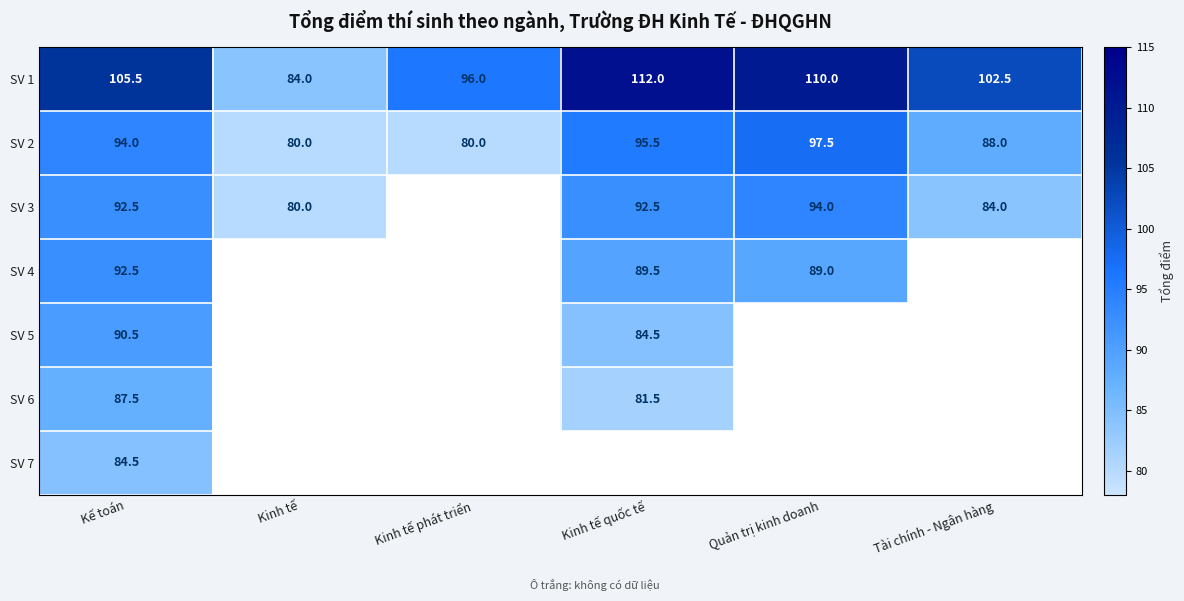

Rank the categories by SV 1 value from lowest to highest.

Kinh tế, Kinh tế phát triển, Tài chính - Ngân hàng, Kế toán, Quản trị kinh doanh, Kinh tế quốc tế